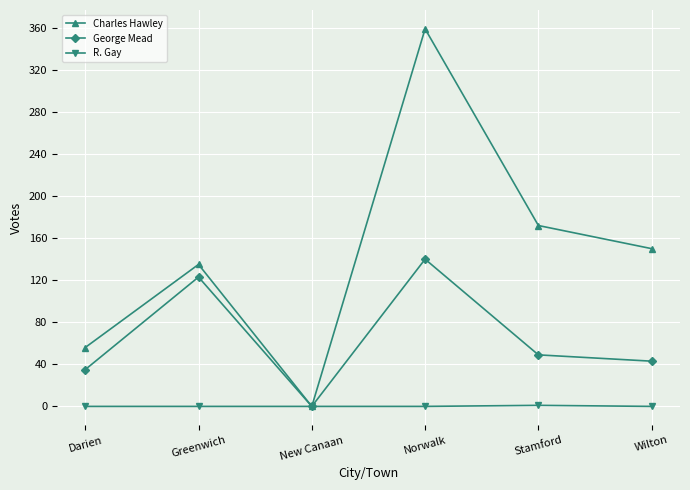

True or false: Charles Hawley has more than 1 interior local peaks.

True